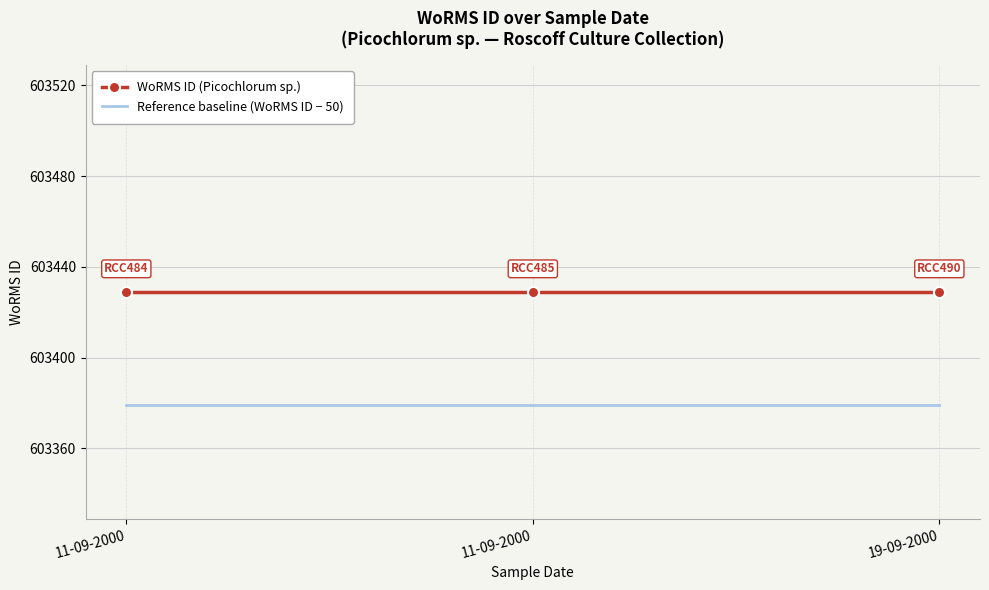

At which label is Reference baseline (WoRMS ID − 50) closest to 603379?

11-09-2000